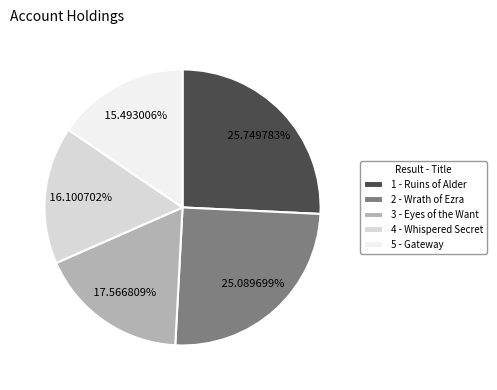

Rank the categories by value from lowest to highest.

5 - Gateway, 4 - Whispered Secret, 3 - Eyes of the Want, 2 - Wrath of Ezra, 1 - Ruins of Alder